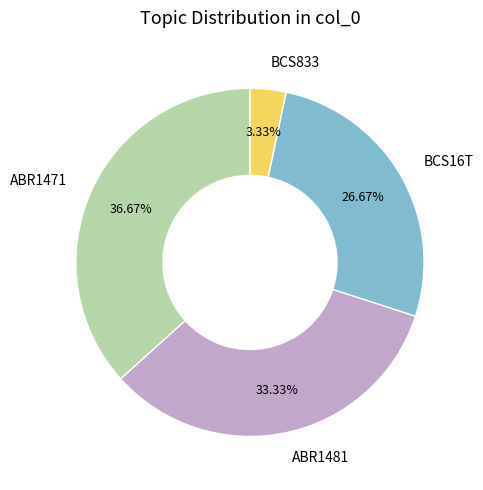

Rank the categories by value from lowest to highest.

BCS833, BCS16T, ABR1481, ABR1471